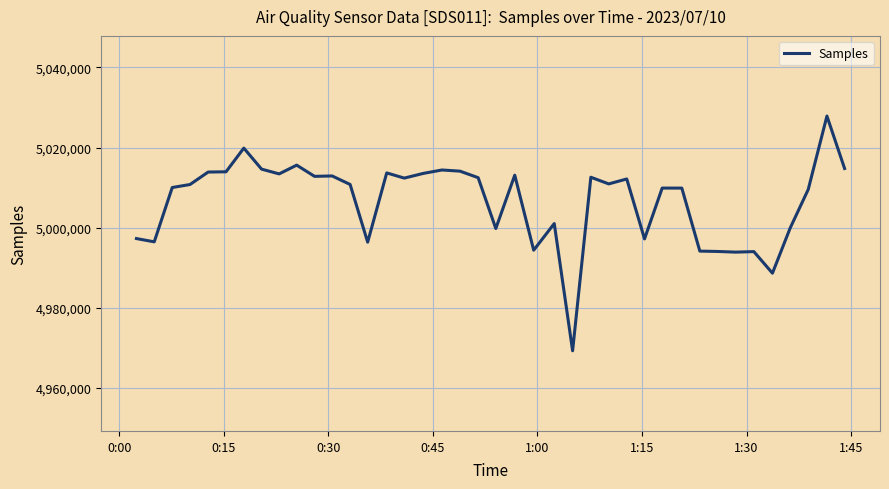

What is the minimum value shown in the chart?

4969283